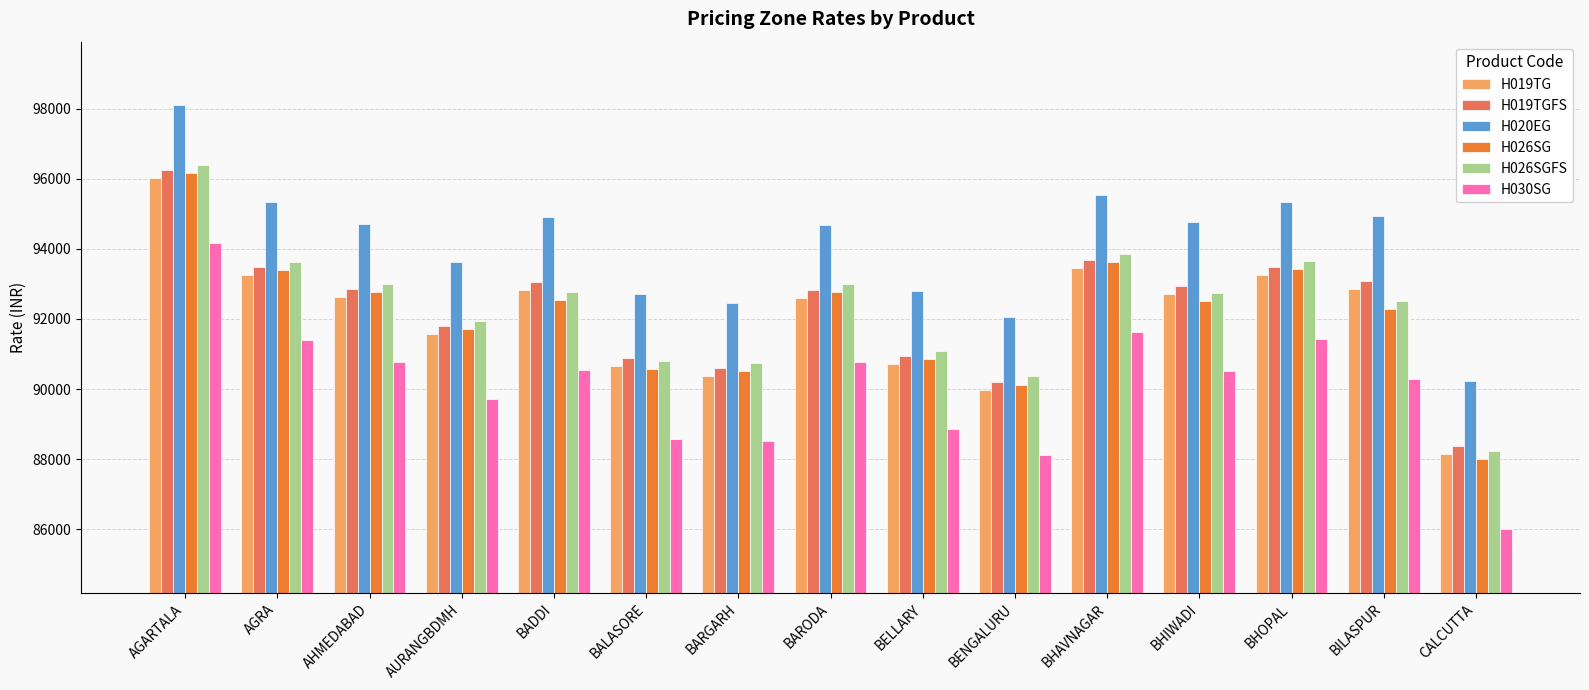

What is the sum of the H026SG values at CALCUTTA and BHIWADI?

180502